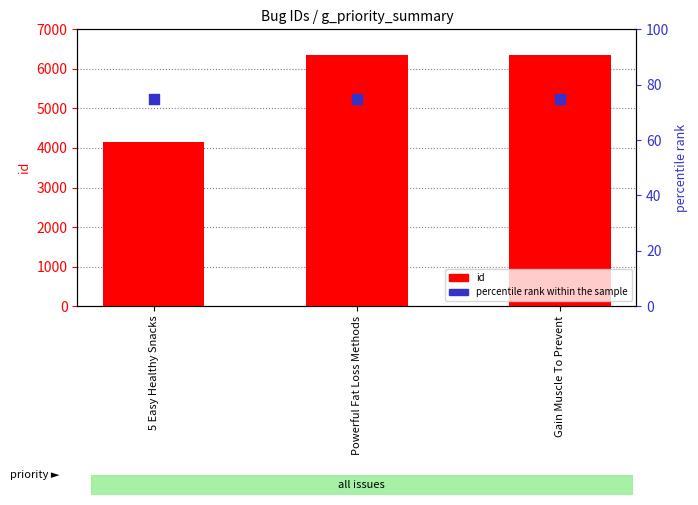

Which series contains the highest Y value?

id